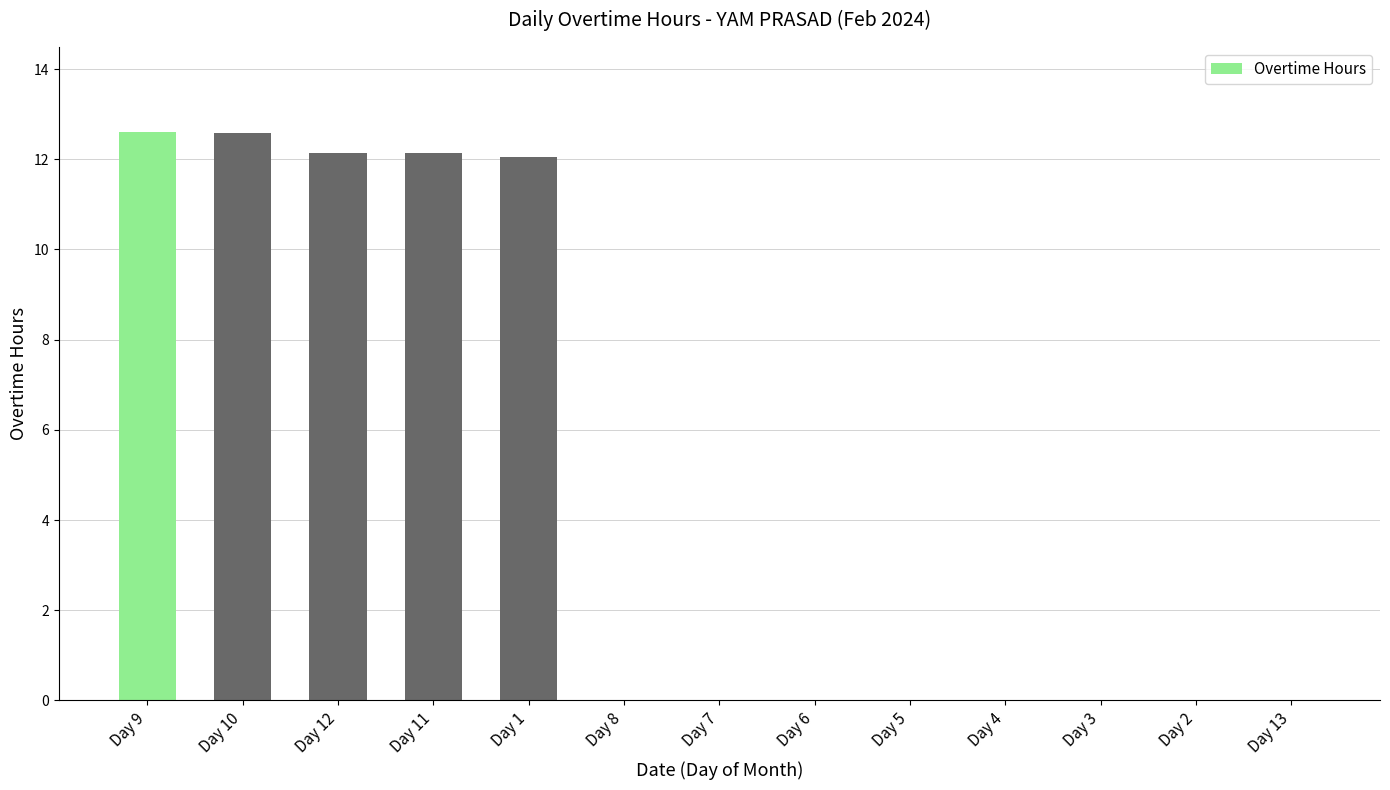

What is the change in value from Day 11 to Day 2?

-12.1